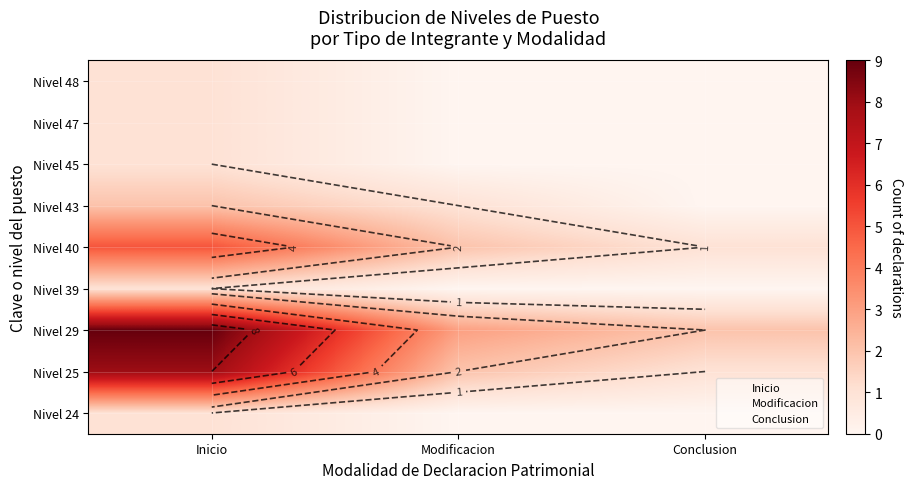

The value of Nivel 39 at Inicio is 1. True or false?

True